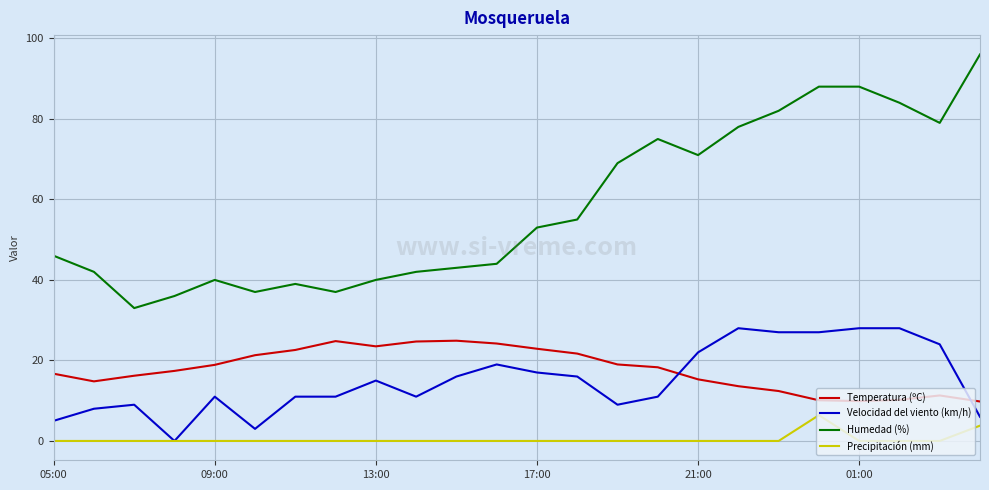

Which series has the largest range (max minus min)?

Humedad (%)